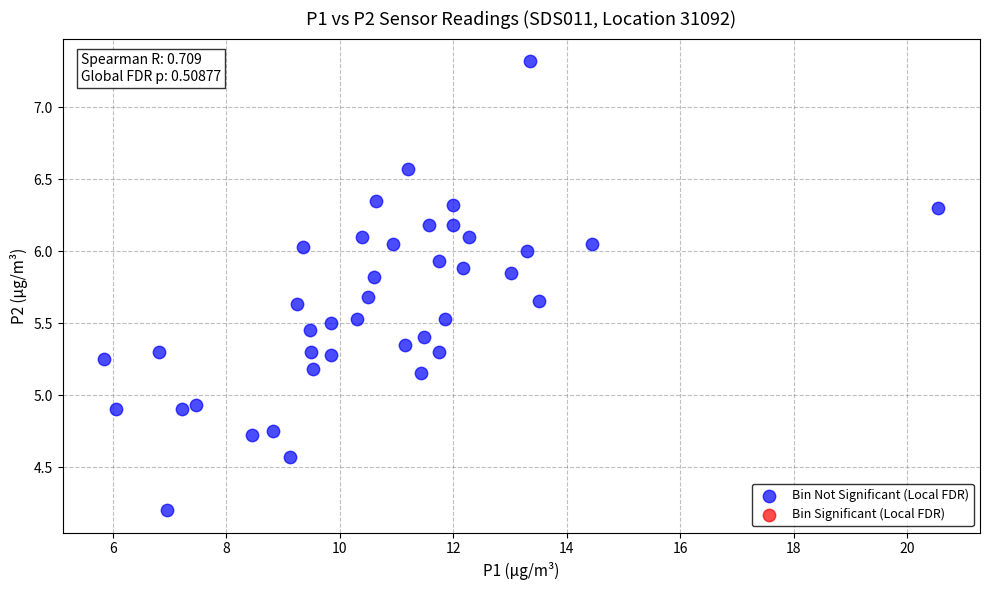

What is the range of Y values (max minus min)?

3.1